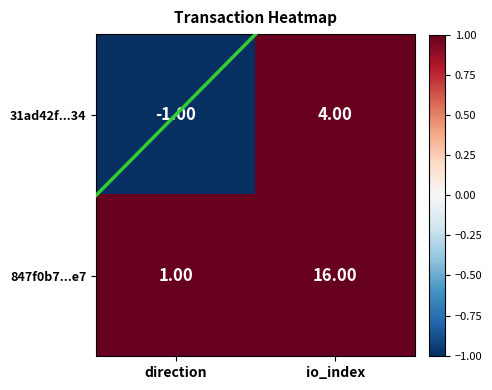

At which label is 847f0b7...e7 closest to 8?

direction